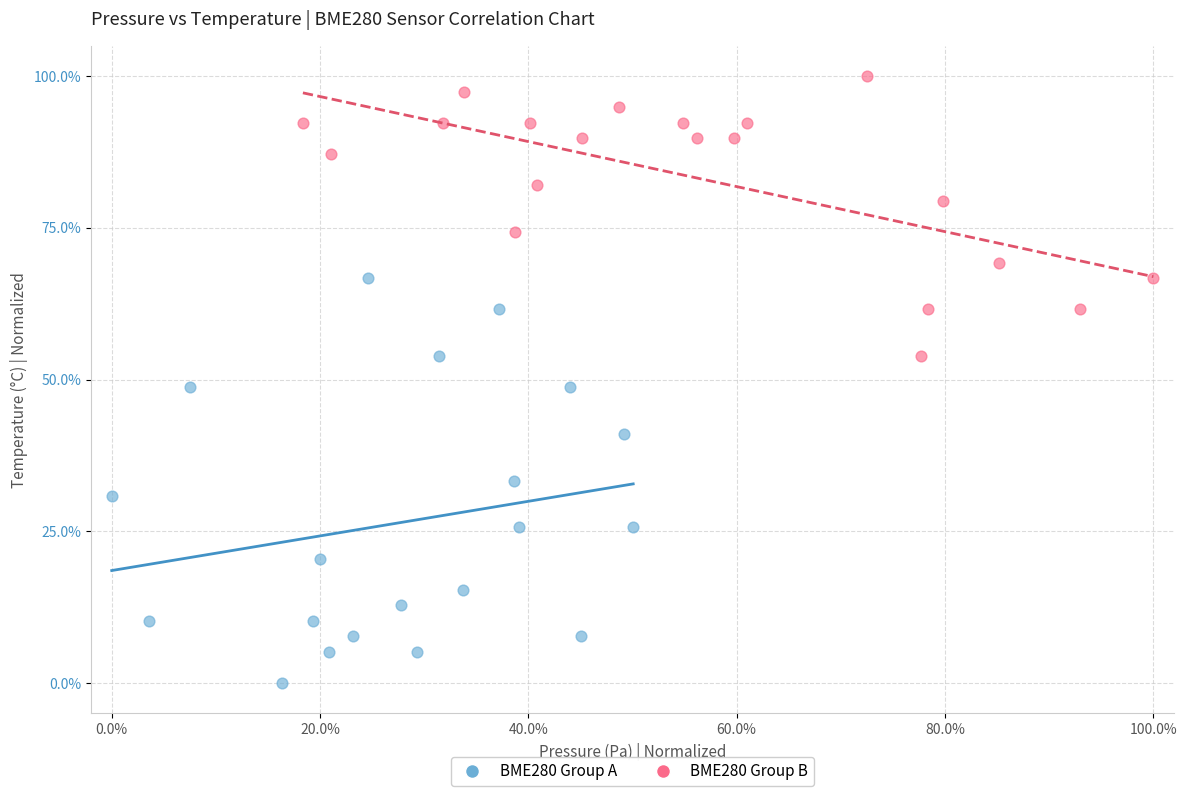

Which series reaches the maximum Y coordinate?

BME280 Group B